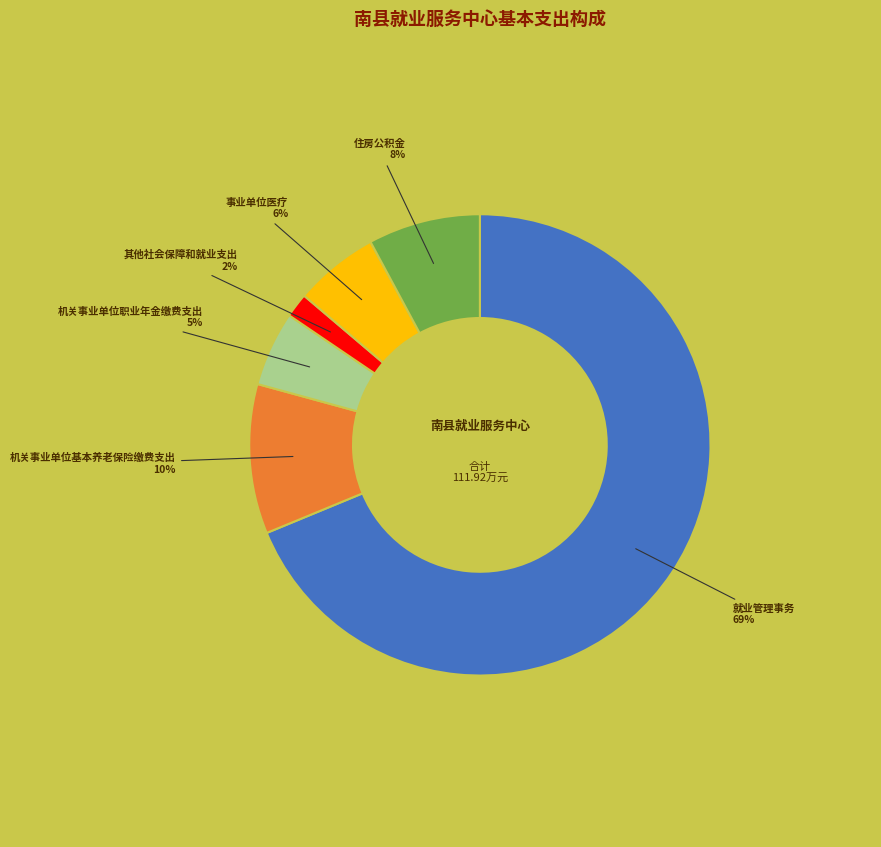

To the nearest percent, what is the difference between the largest and smallest slice percentages?

67%